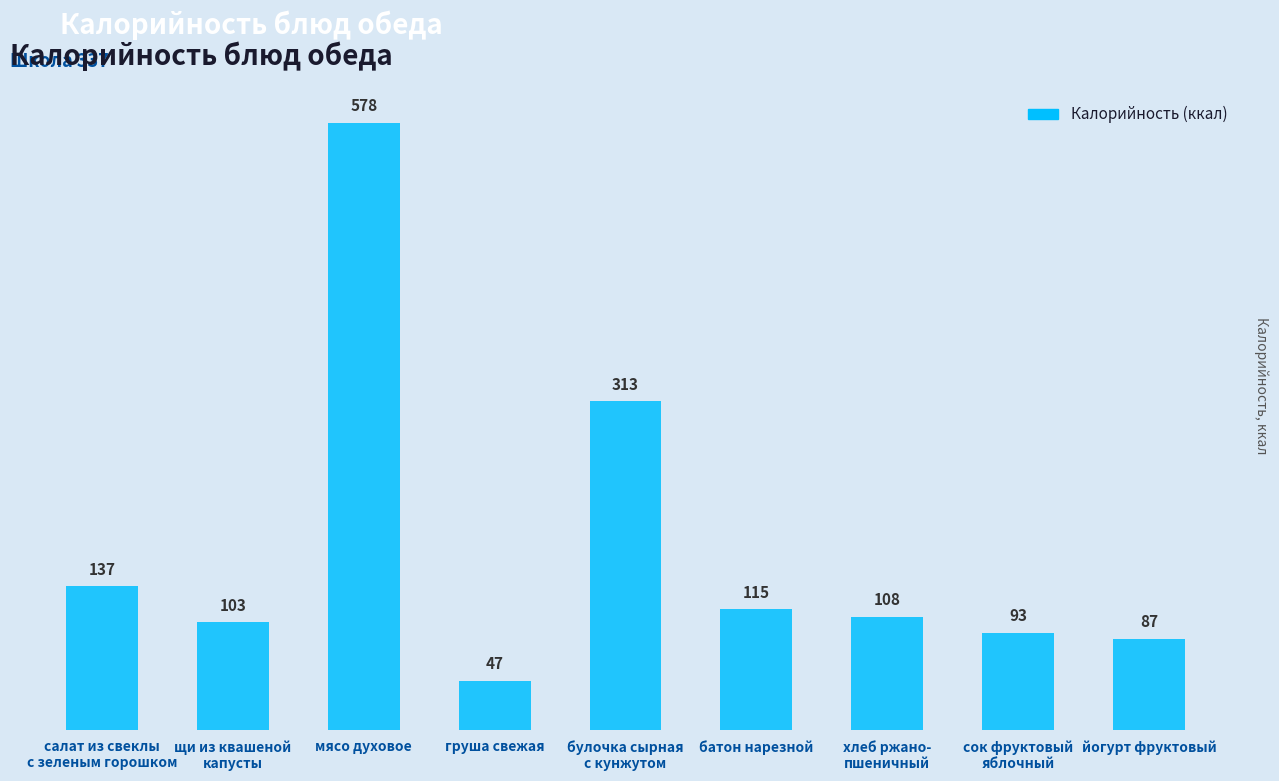

Approximately how many times larger is the value at мясо духовое compared to хлеб ржано-
пшеничный?

5.4